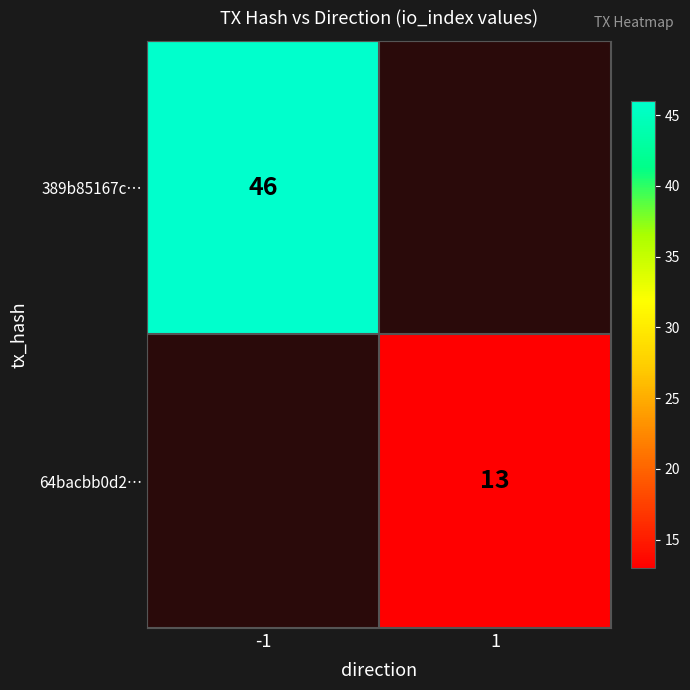

Is it true that 64bacbb0d2… equals 17 at 1?

False